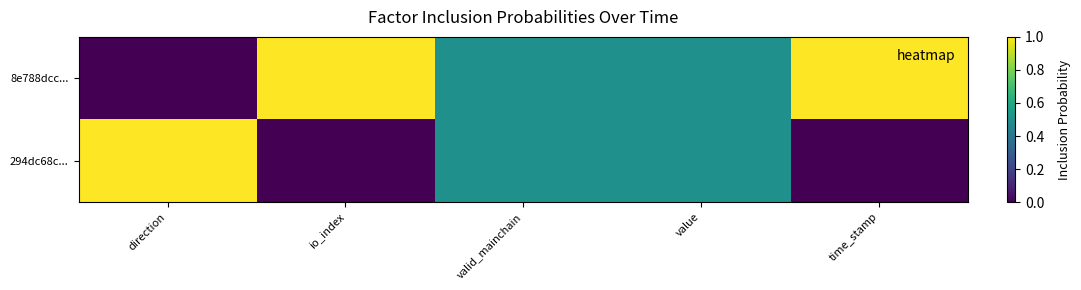

At time_stamp, list the series in order from smallest to largest.

294dc68c..., 8e788dcc...